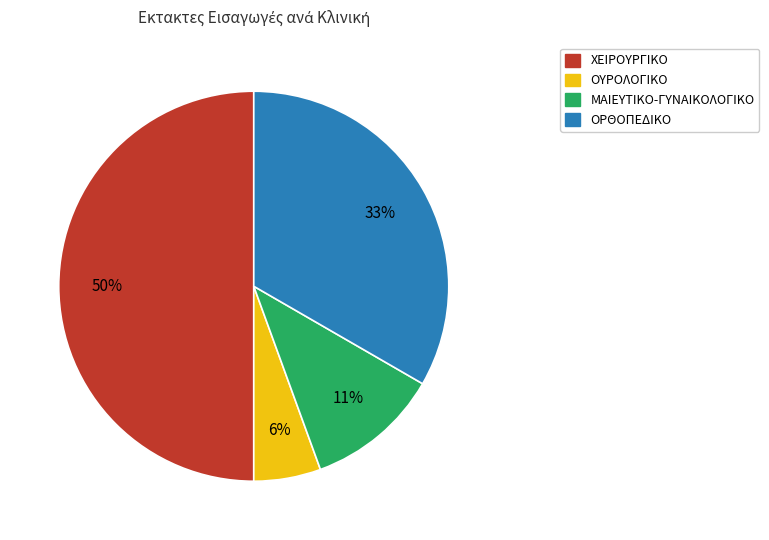

To the nearest percent, what is the difference between the largest and smallest slice percentages?

44%